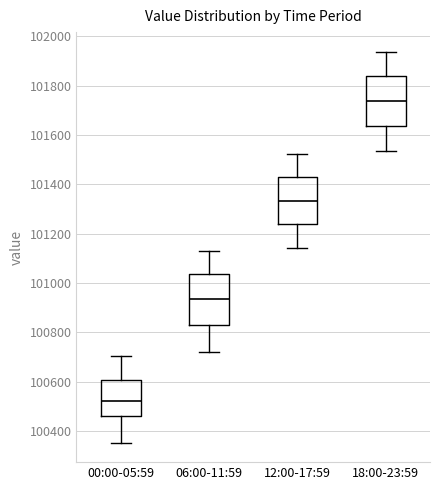

Reading left to right, read every box against the y-axis: the position of its median line, the range the box covers, and the ends of its whiskers. The values are not printed on the chart, so give them approximately, as read against the axis.

00:00-05:59: median 100520, box 100460 to 100600, whiskers 100360 to 100700
06:00-11:59: median 100940, box 100820 to 101040, whiskers 100720 to 101120
12:00-17:59: median 101340, box 101240 to 101420, whiskers 101140 to 101520
18:00-23:59: median 101740, box 101640 to 101840, whiskers 101540 to 101940